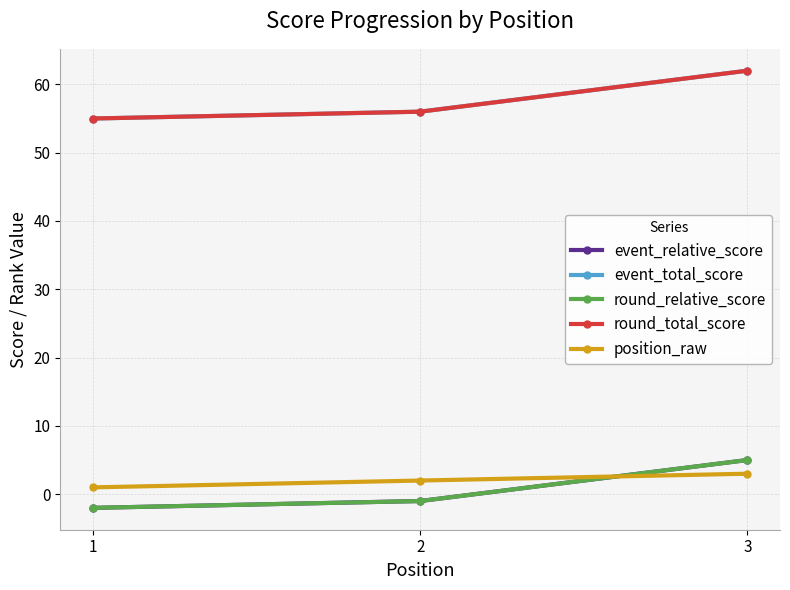

Is it true that event_total_score equals 56 at 2?

True